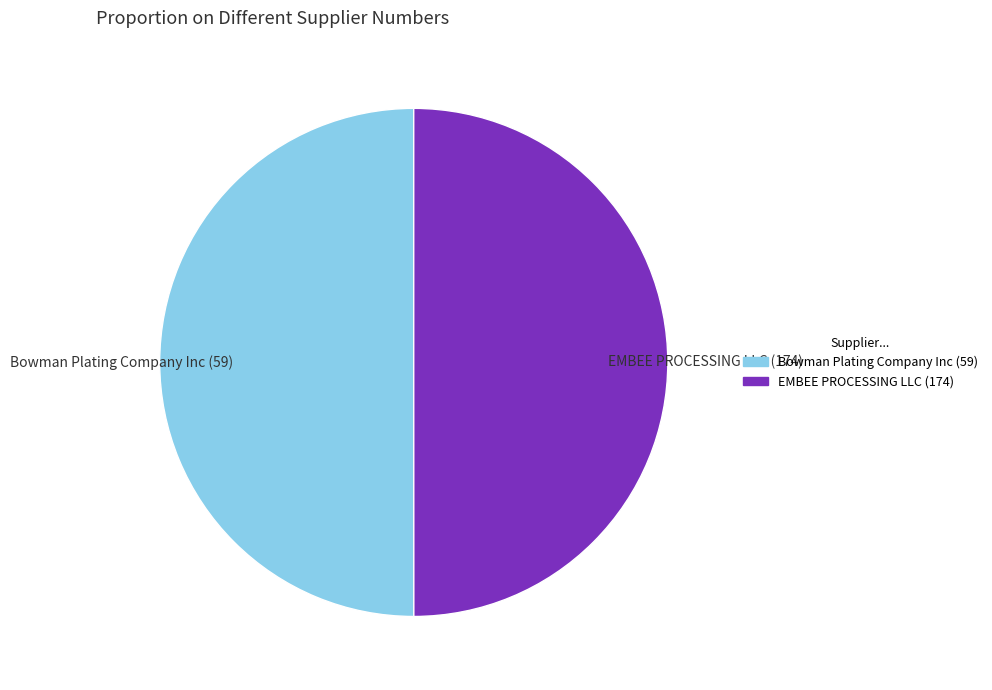

Is the sum of EMBEE PROCESSING LLC (174) and Bowman Plating Company Inc (59) greater than half?

Yes